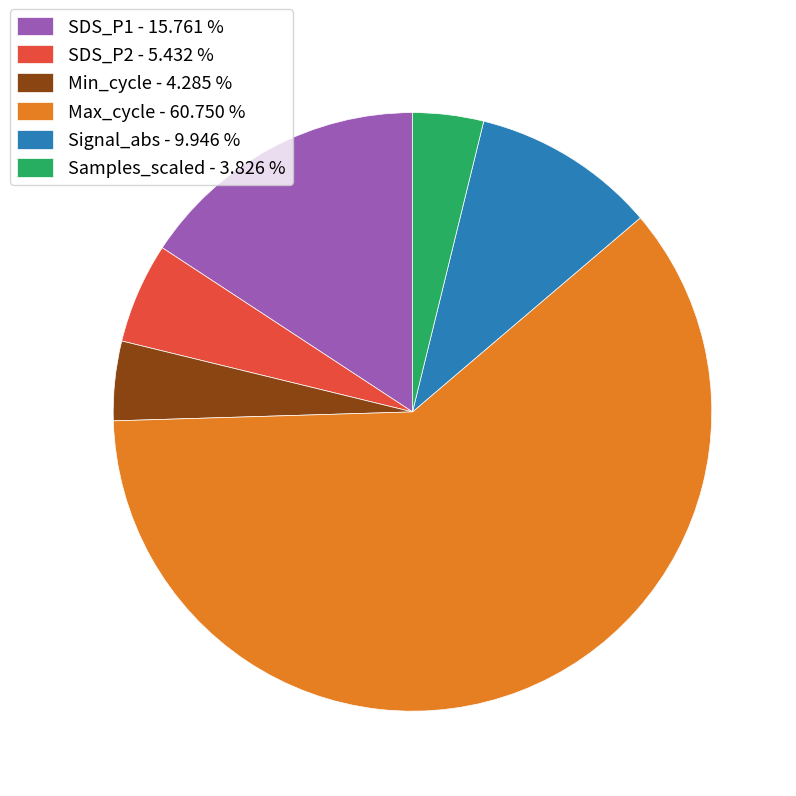

Combined, do Signal_abs - 9.946 % and Max_cycle - 60.750 % account for over 50%?

Yes